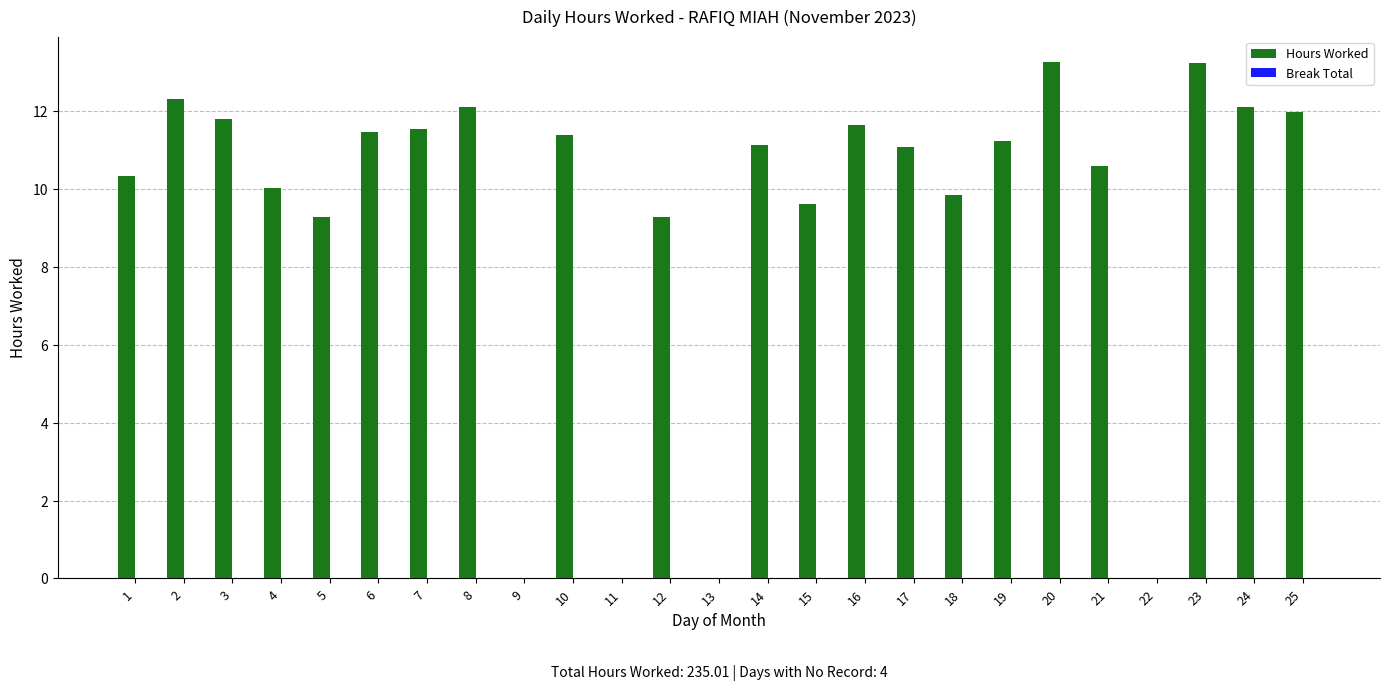

What is the sum of all values?

235.0